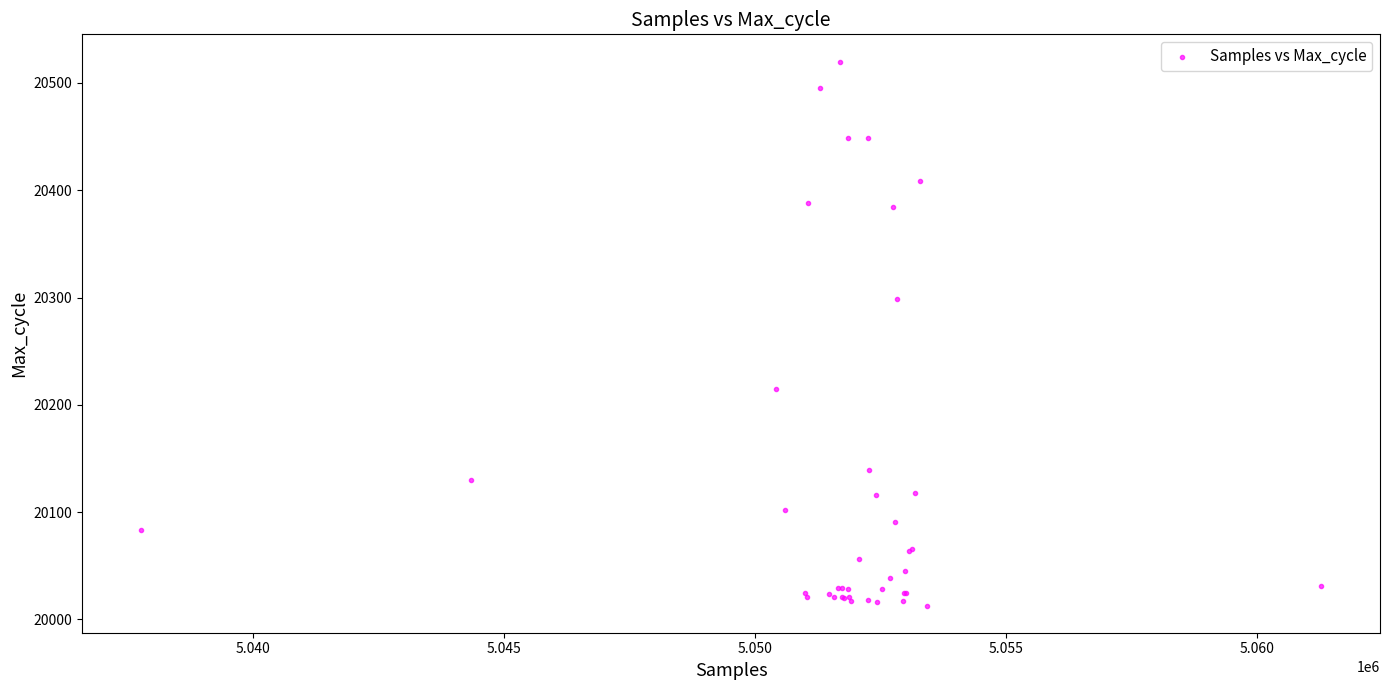

What Y value in the scatter plot is closest to 20266?

20299